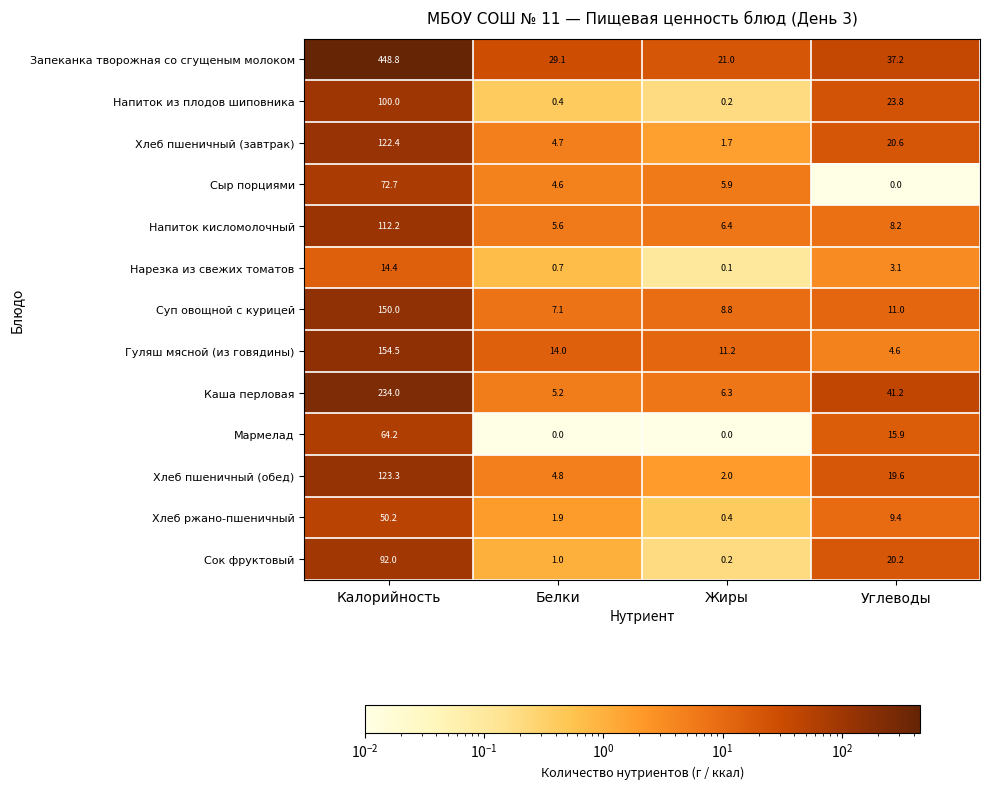

Which series has the widest spread of values?

Запеканка творожная со сгущеным молоком